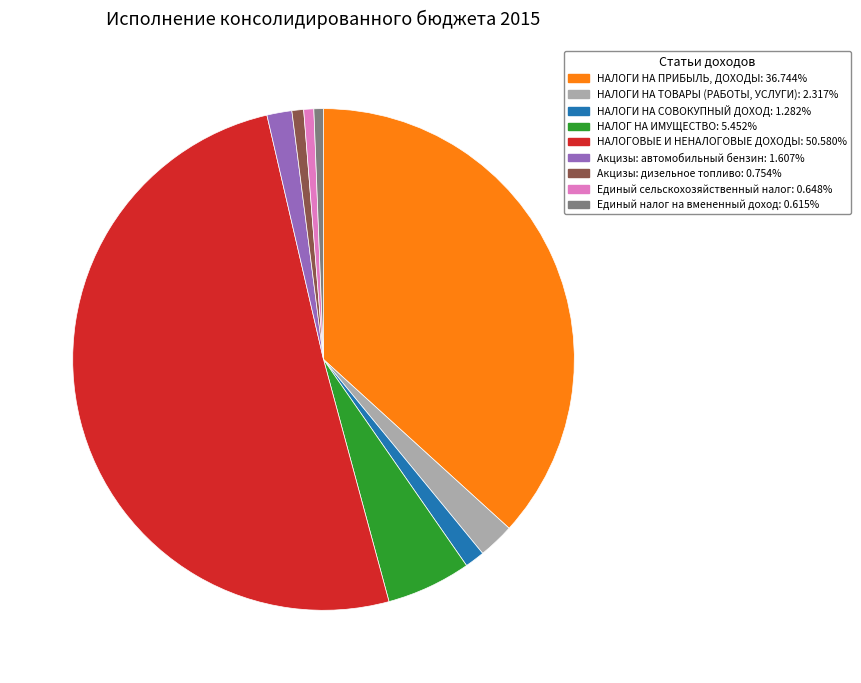

How many slices are in this pie chart?

9